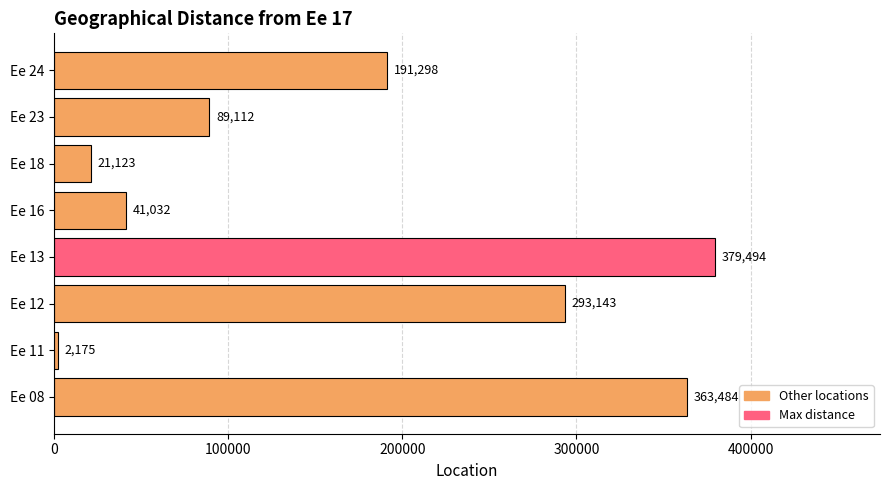

True or false: the data shows 293142.6 at Ee 12.

True